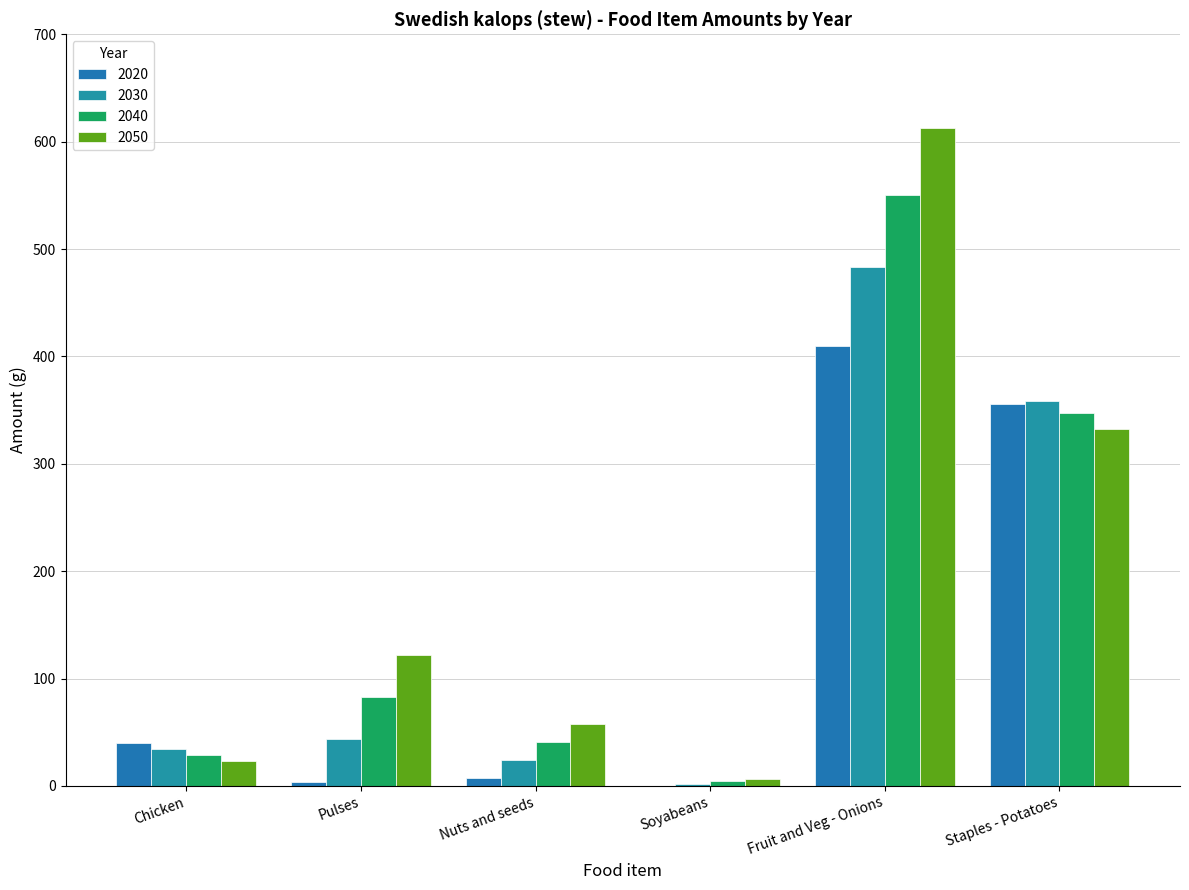

What is the sum of all 2030 values?

946.1